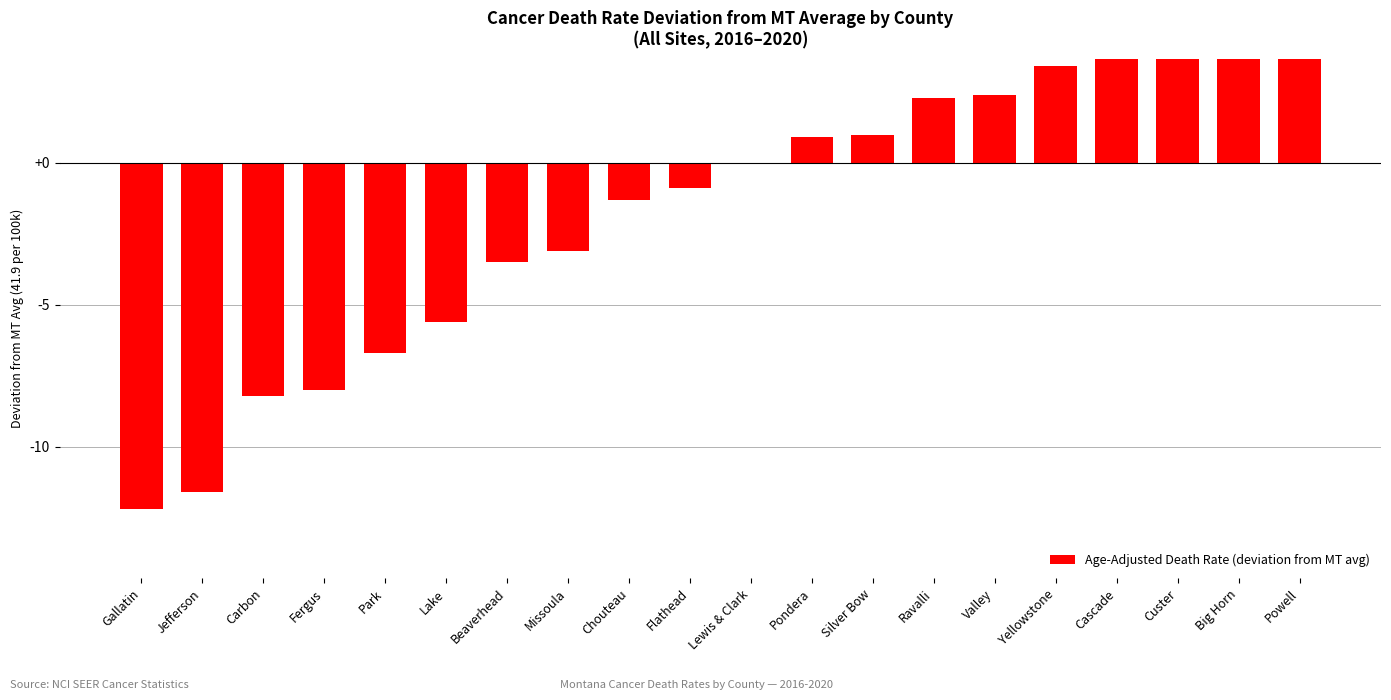

Are the bars grouped side by side (vs. stacked)?

No